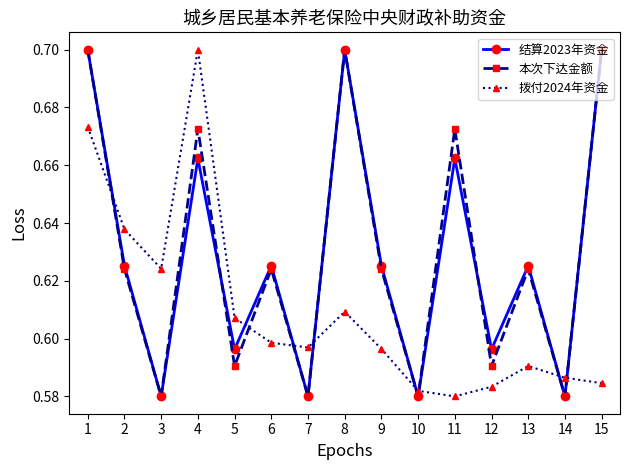

How many intersections are there between 本次下达金额 and 拨付2024年资金?

8